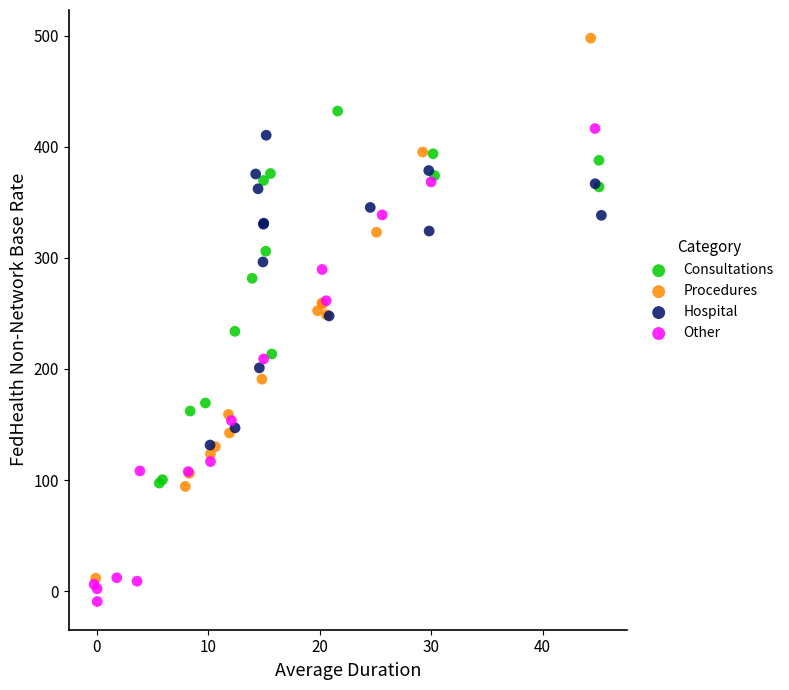

Which series contains the highest Y value?

Procedures